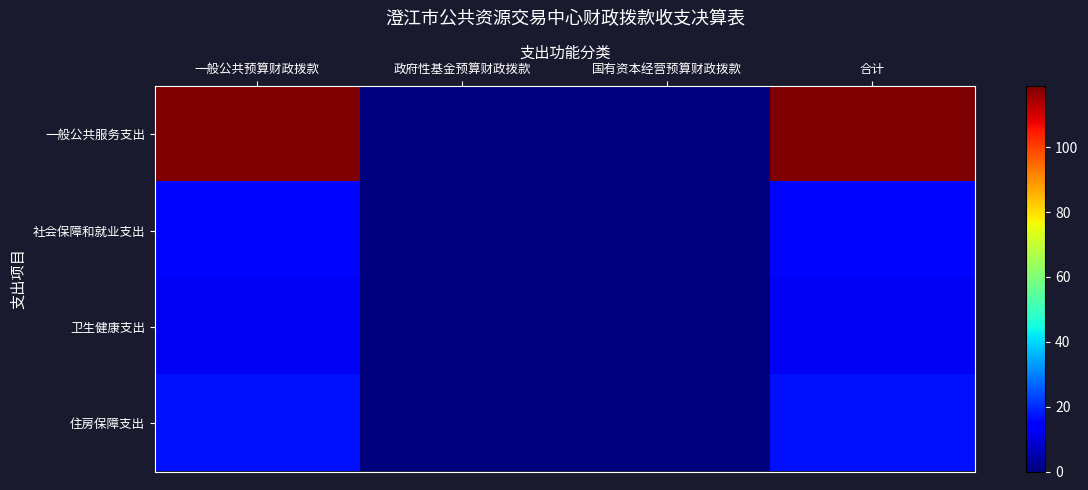

Rank the series by their maximum value, from highest to lowest.

一般公共服务支出, 住房保障支出, 社会保障和就业支出, 卫生健康支出